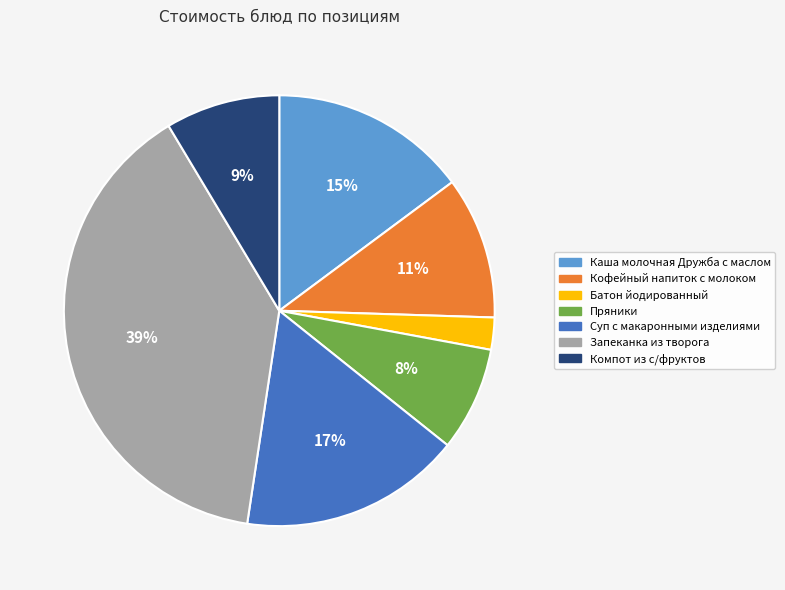

Do Запеканка из творога and Батон йодированный together represent more than half of the pie?

No